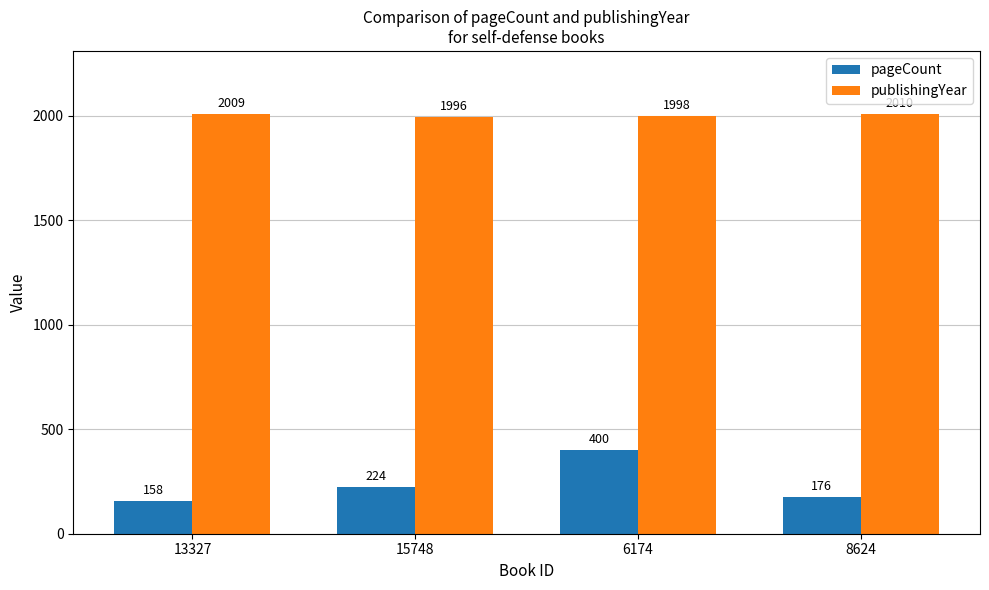

Rank the categories by pageCount value from highest to lowest.

6174, 15748, 8624, 13327